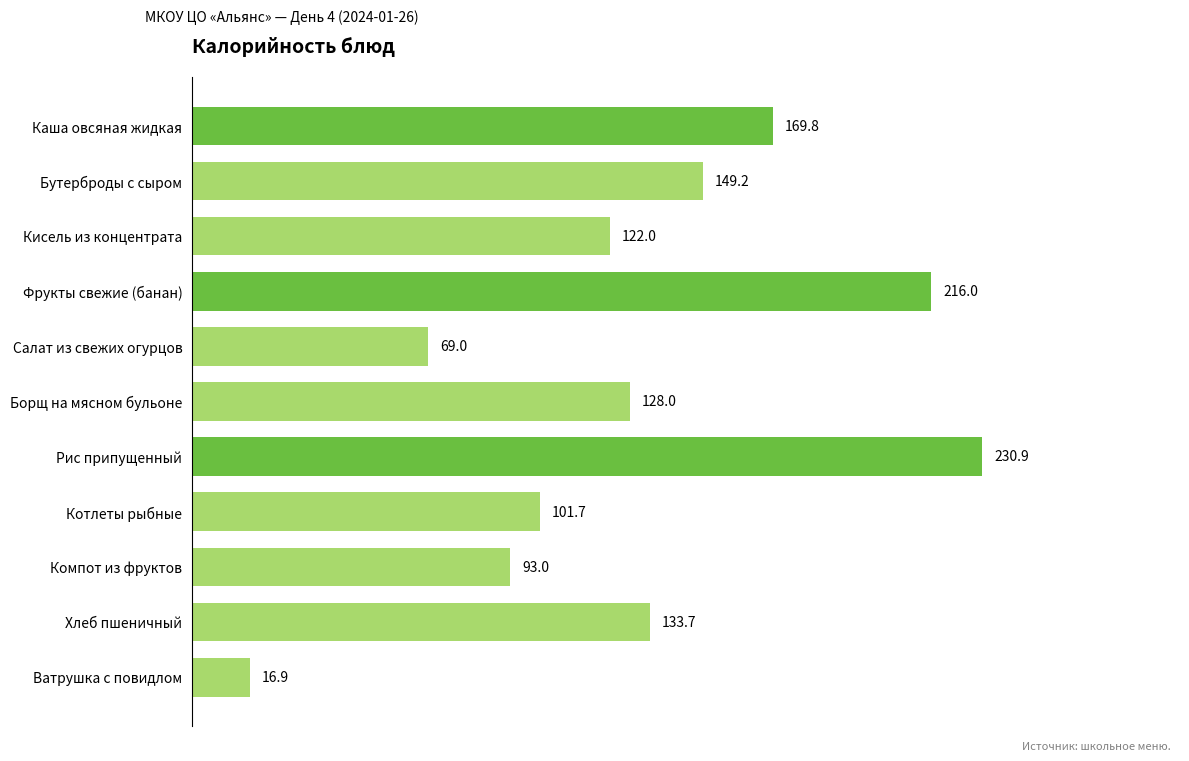

True or false: the data shows 96.6 at Рис припущенный.

False